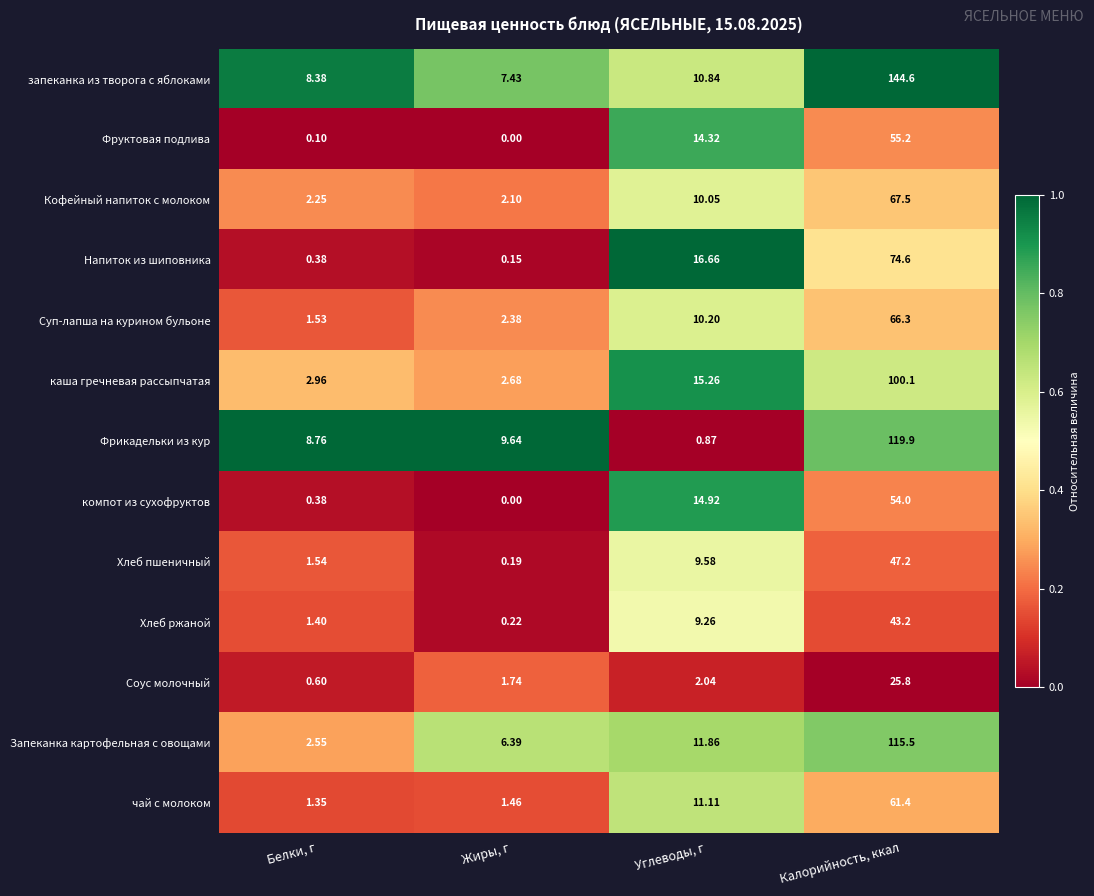

How many distinct data groups are displayed?

13